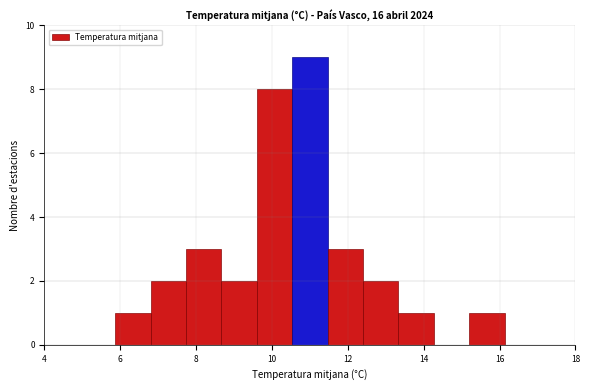

What is the height of the bar covering 13.4 to 14.2 on the x-axis? Neither the bar edges nor the heights are printed on the chart, so give them approximately, as read against the axes.

1